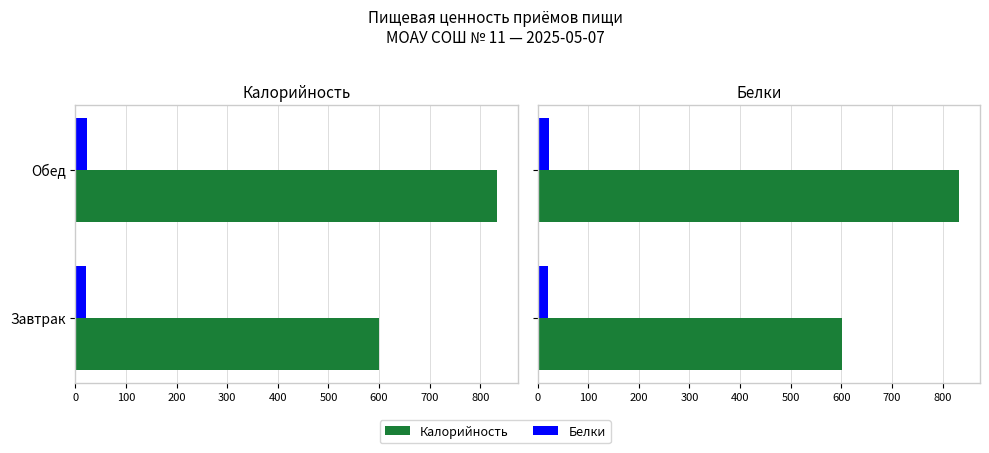

Which series changed the most between Завтрак and Обед?

Калорийность